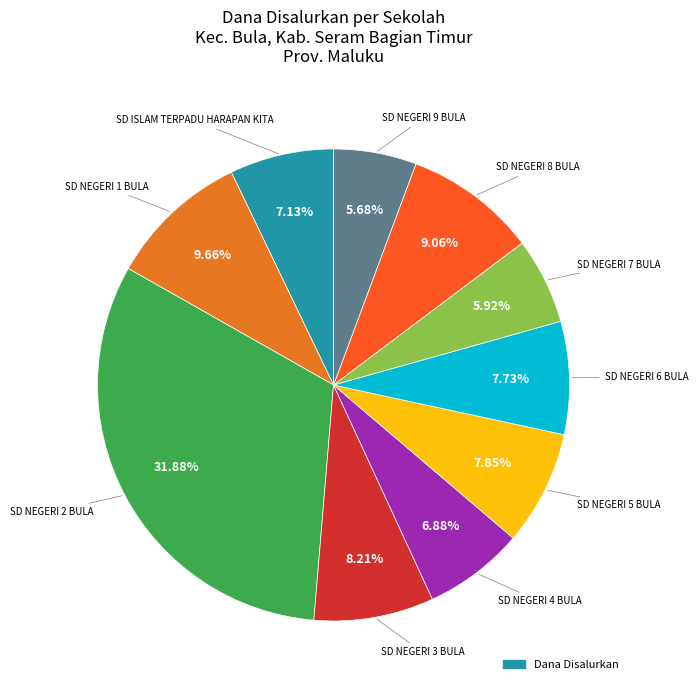

How many segments does this pie chart have?

10